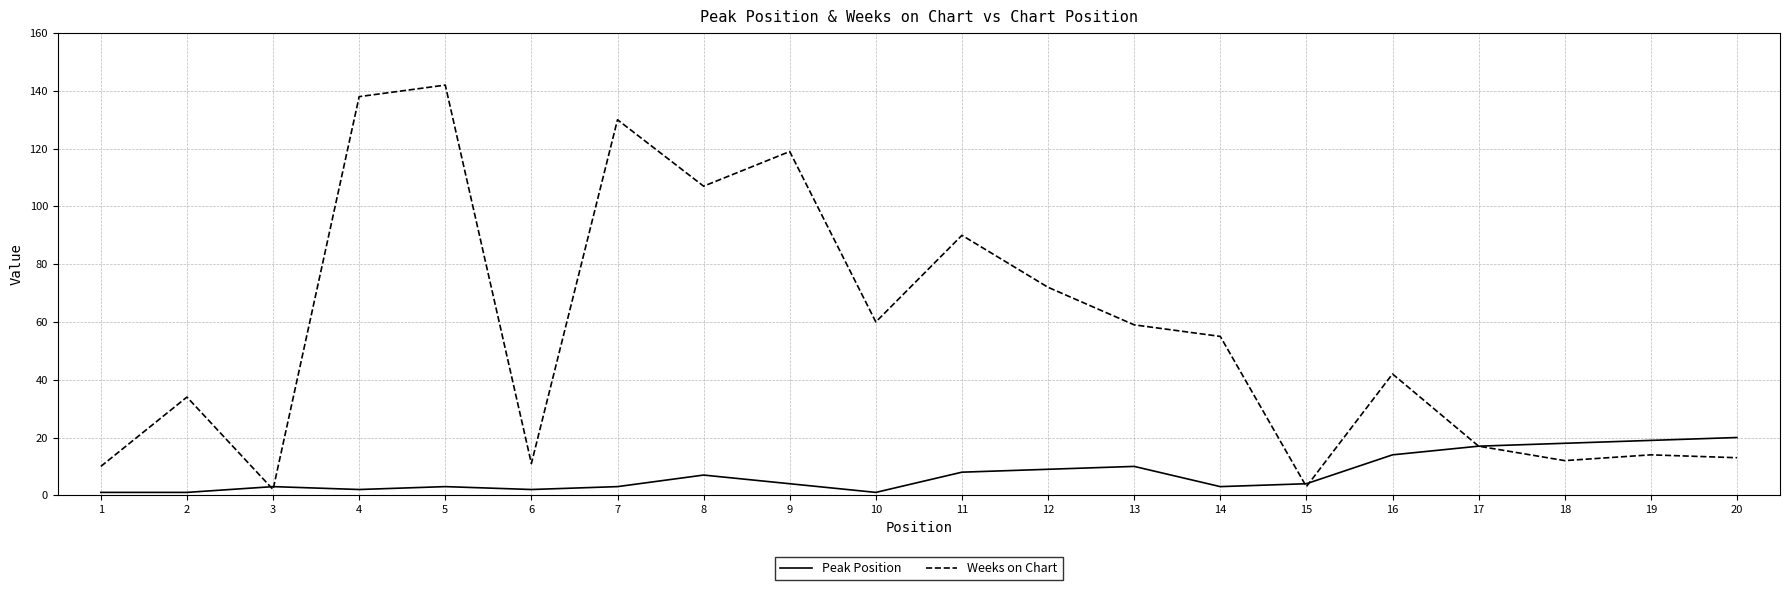

At which label does Weeks on Chart reach its peak?

5